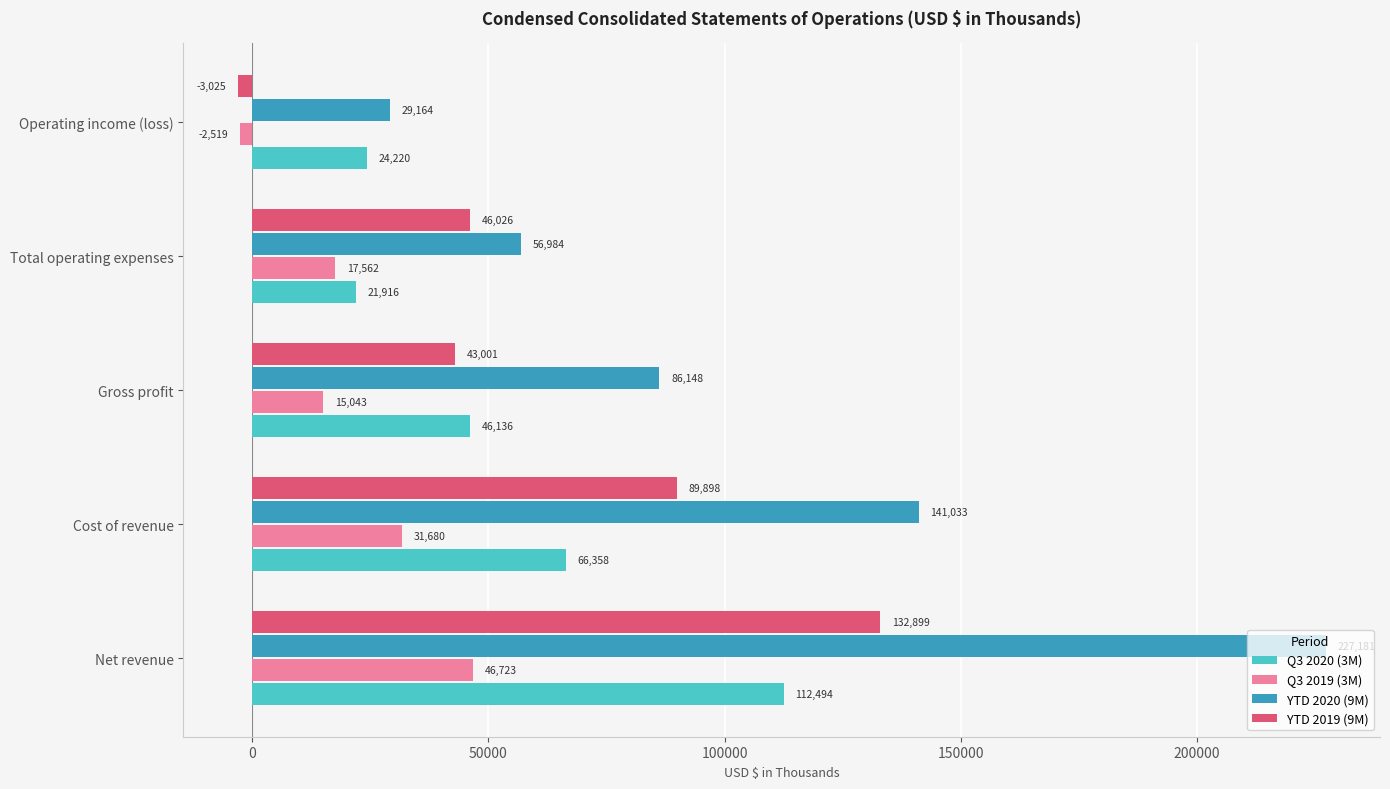

What is the greatest value displayed?

227181